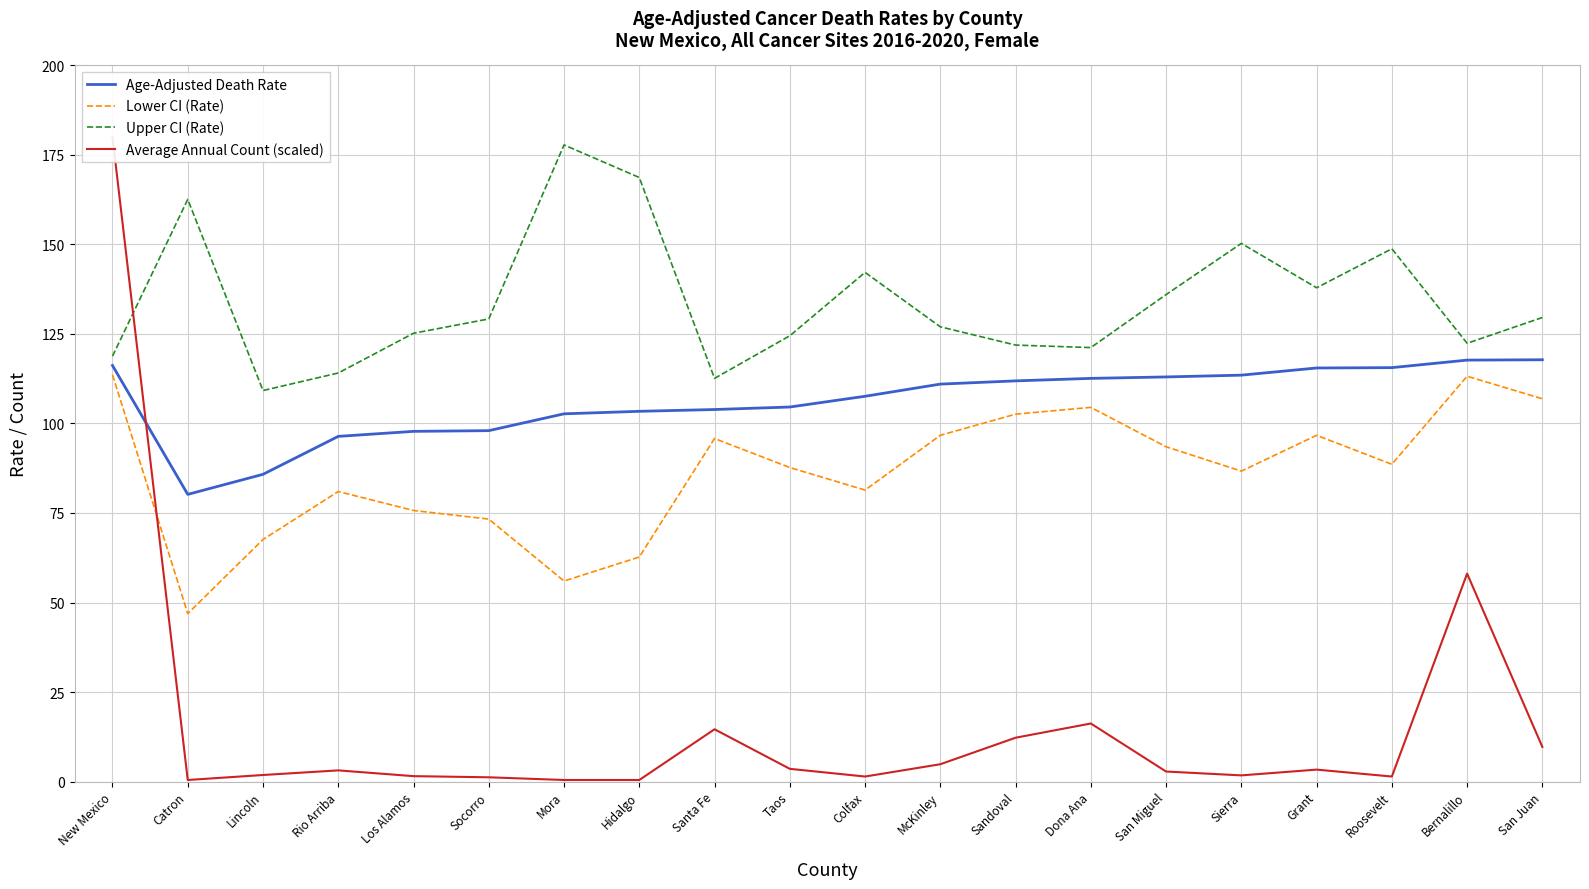

Does the chart have visible grid lines?

Yes